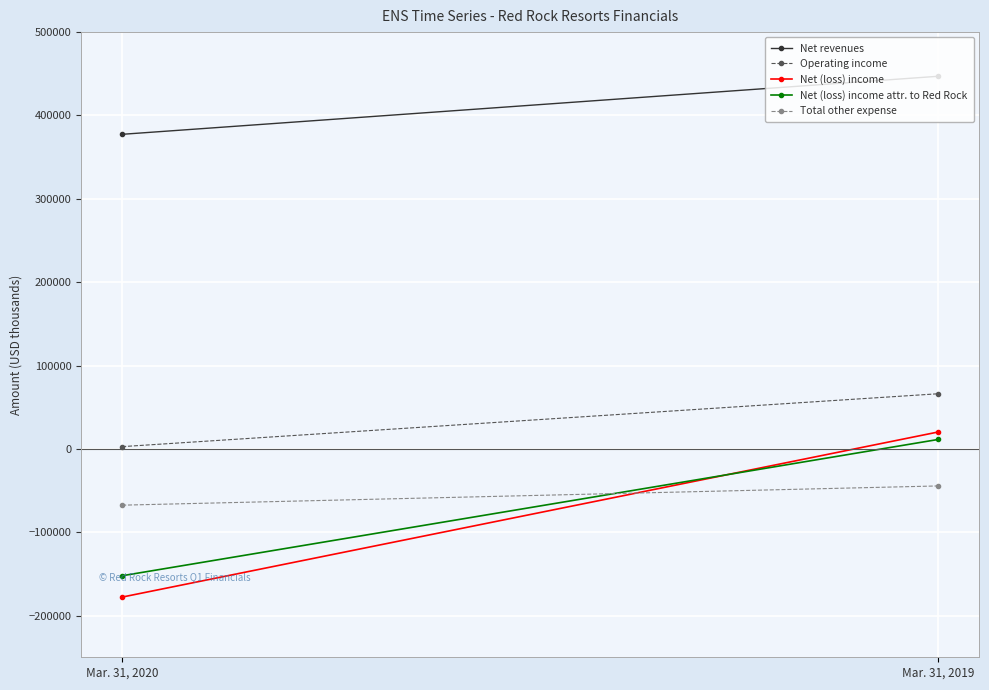

The value of Net (loss) income at Mar. 31, 2019 is 35731. True or false?

False